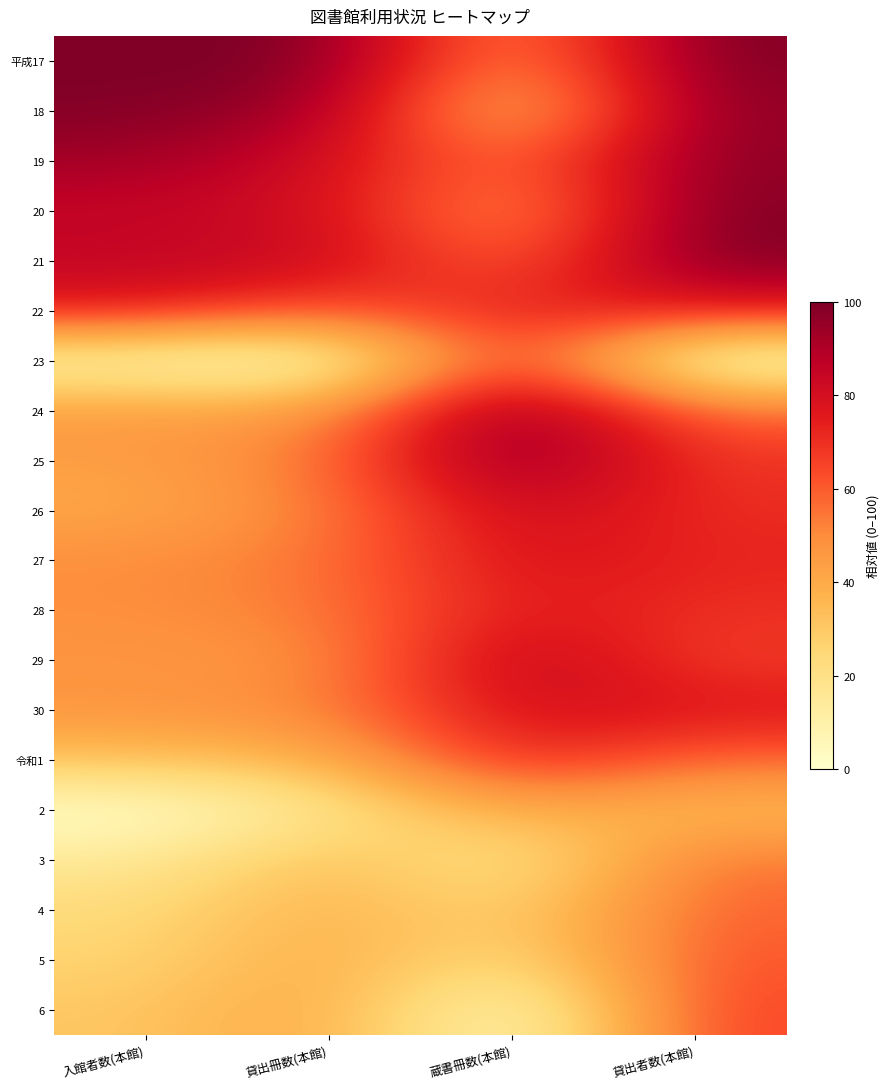

Reading left to right, what are all the values shown in this chart?

平成17: 入館者数(本館)=100.0	貸出冊数(本館)=100.0	蔵書冊数(本館)=44.3	貸出者数(本館)=99.8
18: 入館者数(本館)=99.0	貸出冊数(本館)=93.7	蔵書冊数(本館)=29.4	貸出者数(本館)=96.8
19: 入館者数(本館)=92.9	貸出冊数(本館)=80.8	蔵書冊数(本館)=53.8	貸出者数(本館)=97.0
20: 入館者数(本館)=84.1	貸出冊数(本館)=81.2	蔵書冊数(本館)=43.7	貸出者数(本館)=99.2
21: 入館者数(本館)=85.8	貸出冊数(本館)=83.5	蔵書冊数(本館)=55.2	貸出者数(本館)=100.0
22: 入館者数(本館)=75.6	貸出冊数(本館)=60.8	蔵書冊数(本館)=74.8	貸出者数(本館)=75.0
23: 入館者数(本館)=6.3	貸出冊数(本館)=0.0	蔵書冊数(本館)=72.3	貸出者数(本館)=0.0
24: 入館者数(本館)=45.7	貸出冊数(本館)=43.5	蔵書冊数(本館)=100.0	貸出者数(本館)=56.6
25: 入館者数(本館)=44.0	貸出冊数(本館)=54.2	蔵書冊数(本館)=99.6	貸出者数(本館)=68.0
26: 入館者数(本館)=40.8	貸出冊数(本館)=52.0	蔵書冊数(本館)=83.8	貸出者数(本館)=70.4
27: 入館者数(本館)=49.4	貸出冊数(本館)=54.2	蔵書冊数(本館)=79.6	貸出者数(本館)=72.5
28: 入館者数(本館)=48.8	貸出冊数(本館)=53.3	蔵書冊数(本館)=76.2	貸出者数(本館)=69.9
29: 入館者数(本館)=47.3	貸出冊数(本館)=47.4	蔵書冊数(本館)=87.7	貸出者数(本館)=66.3
30: 入館者数(本館)=47.0	貸出冊数(本館)=50.8	蔵書冊数(本館)=80.7	貸出者数(本館)=77.5
令和1: 入館者数(本館)=33.2	貸出冊数(本館)=36.5	蔵書冊数(本館)=73.6	貸出者数(本館)=56.9
2: 入館者数(本館)=0.0	貸出冊数(本館)=17.1	蔵書冊数(本館)=41.6	貸出者数(本館)=33.6
3: 入館者数(本館)=14.9	貸出冊数(本館)=35.8	蔵書冊数(本館)=15.4	貸出者数(本館)=55.3
4: 入館者数(本館)=23.7	貸出冊数(本館)=38.5	蔵書冊数(本館)=25.3	貸出者数(本館)=58.6
5: 入館者数(本館)=25.9	貸出冊数(本館)=40.8	蔵書冊数(本館)=20.6	貸出者数(本館)=61.6
6: 入館者数(本館)=30.7	貸出冊数(本館)=42.6	蔵書冊数(本館)=0.0	貸出者数(本館)=65.2